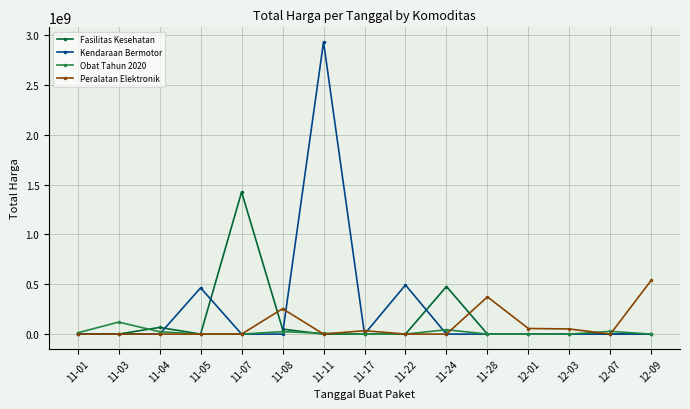

What is the difference between the maximum and minimum values in the Kendaraan Bermotor series?

2931562000